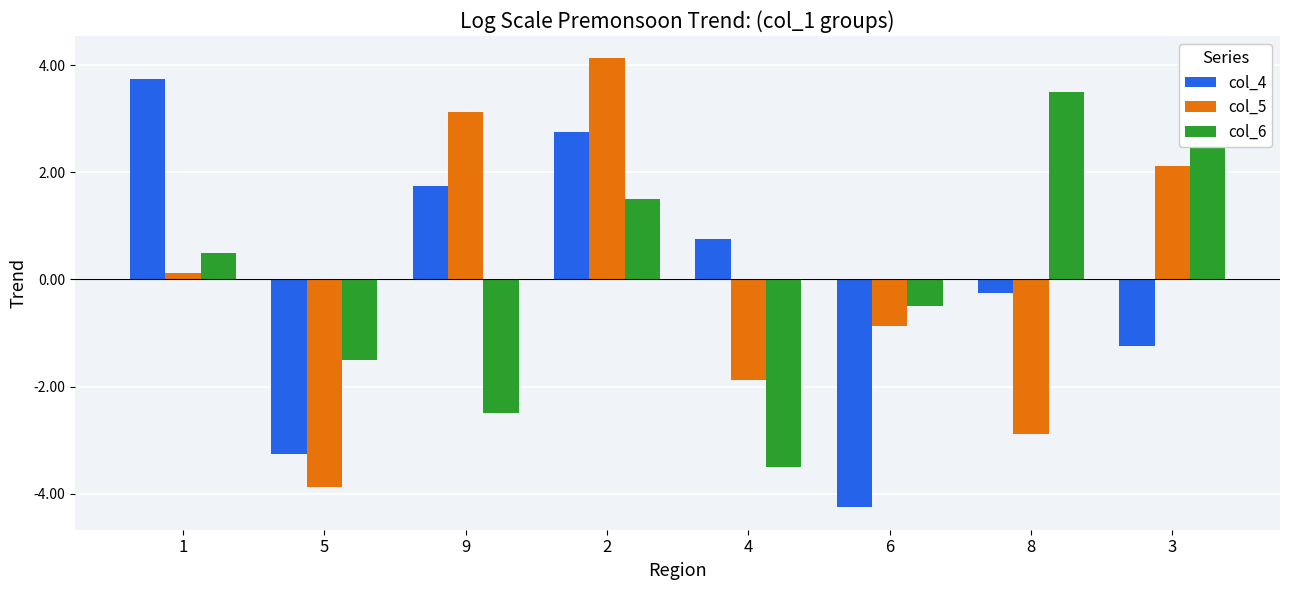

What position from the left is 8?

7